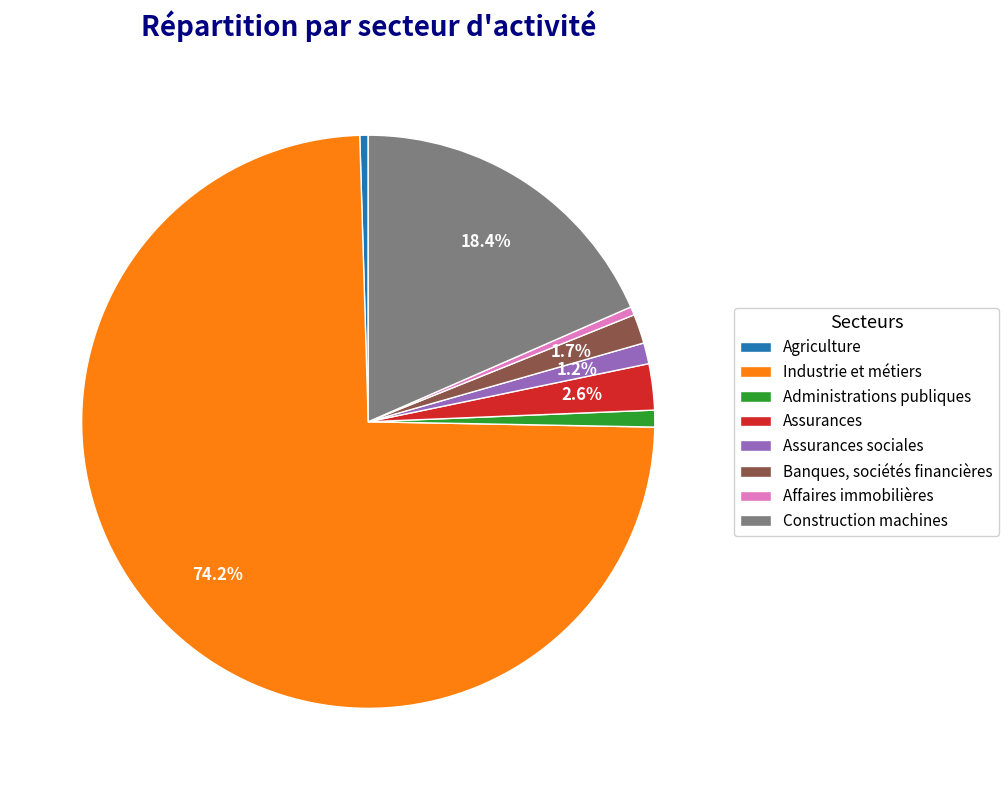

To the nearest percent, what is the difference between the largest and smallest slice percentages?

74%